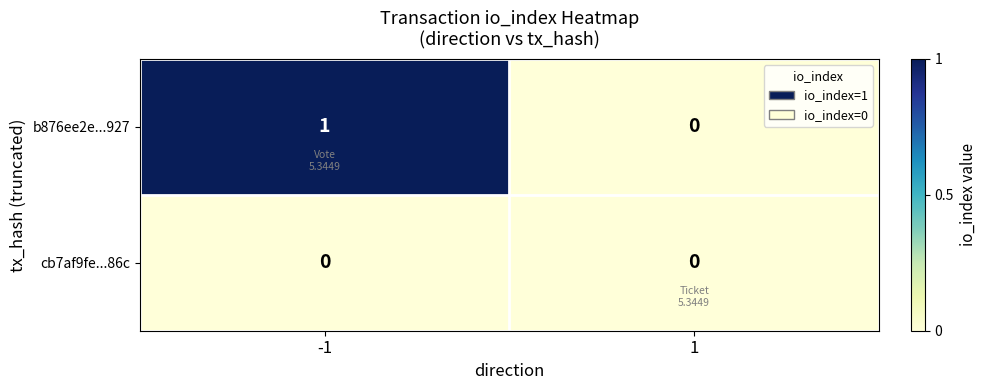

At which category is the sum across all series the highest?

-1